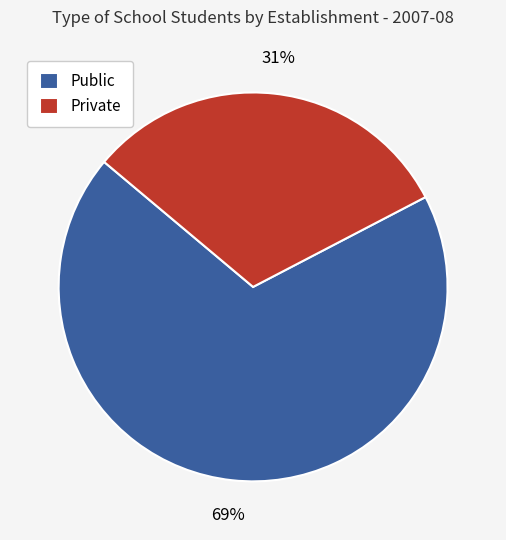

Is it true that Public is 57% of the pie?

False